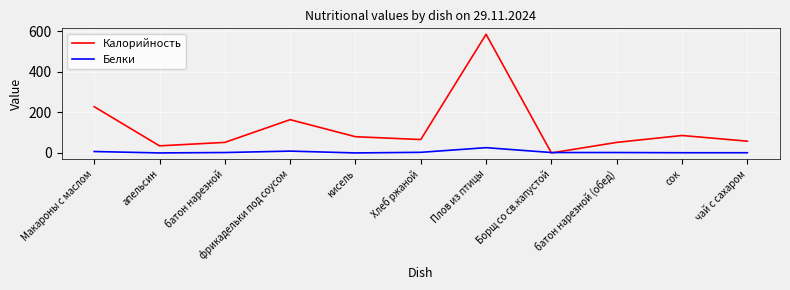

List the series in order of their overall mean, highest first.

Калорийность, Белки